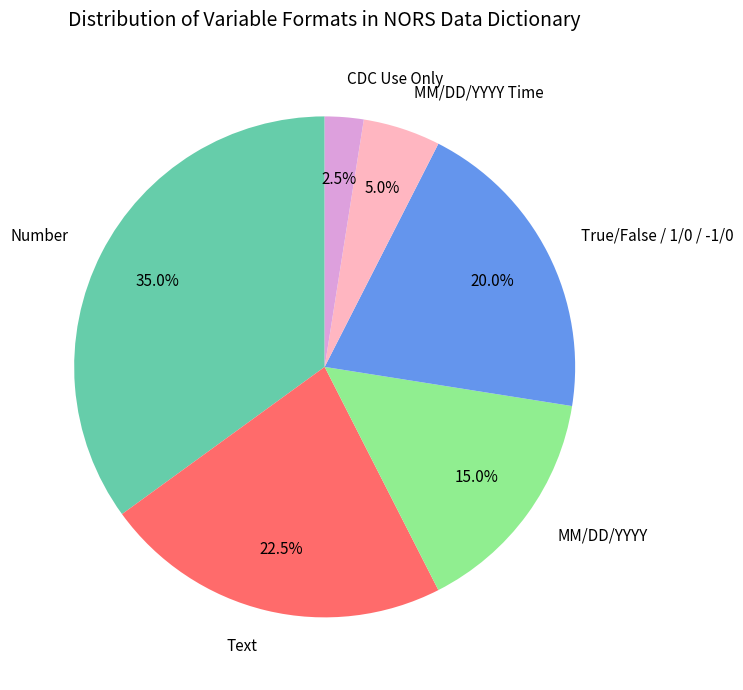

Approximately how many times larger is the value at MM/DD/YYYY compared to MM/DD/YYYY Time?

3.0